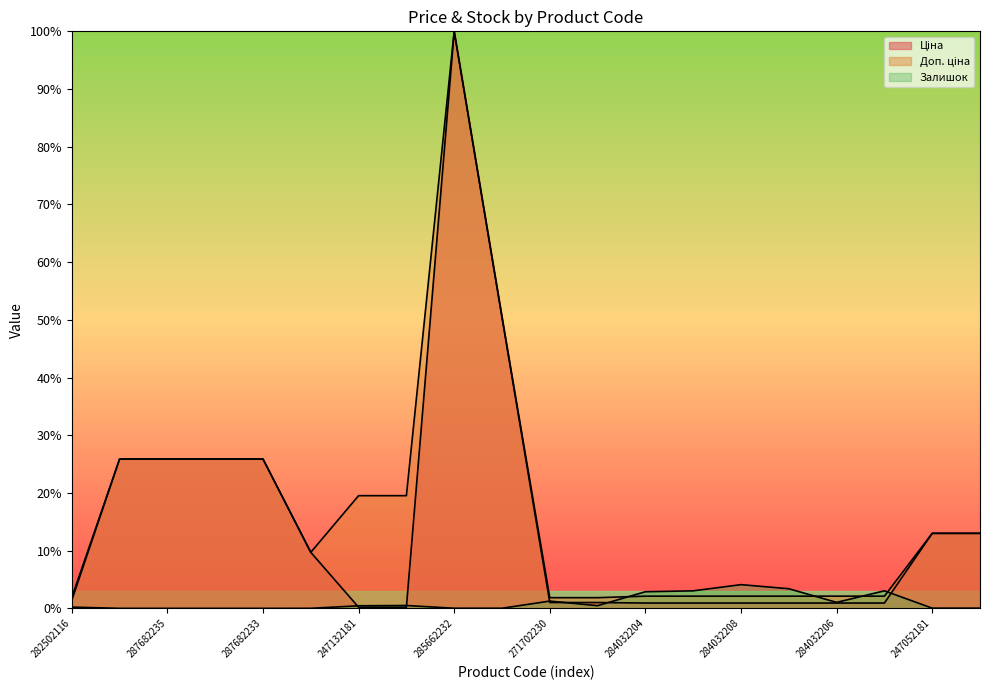

Does the chart display data point markers on the line(s)?

No